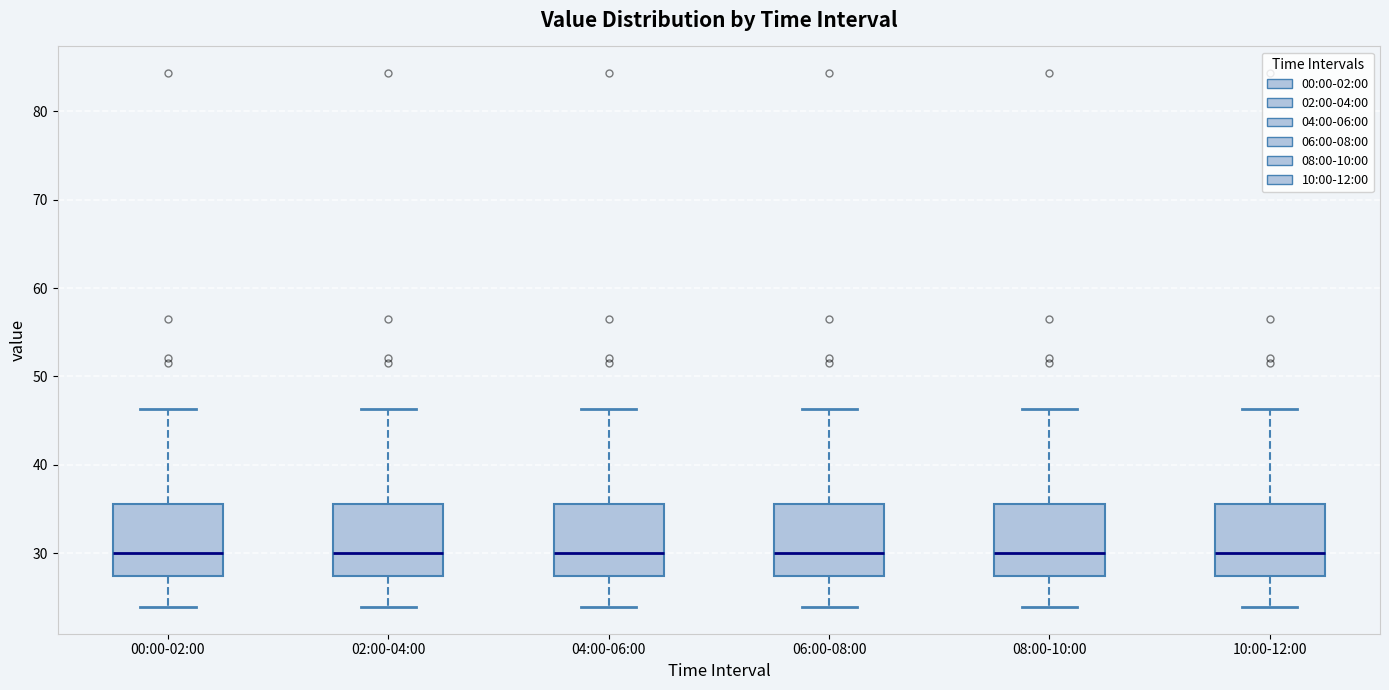

Where is the upper edge of the box for 10:00-12:00 on the y-axis? The values are not printed on the chart, so give them approximately, as read against the axis.

36